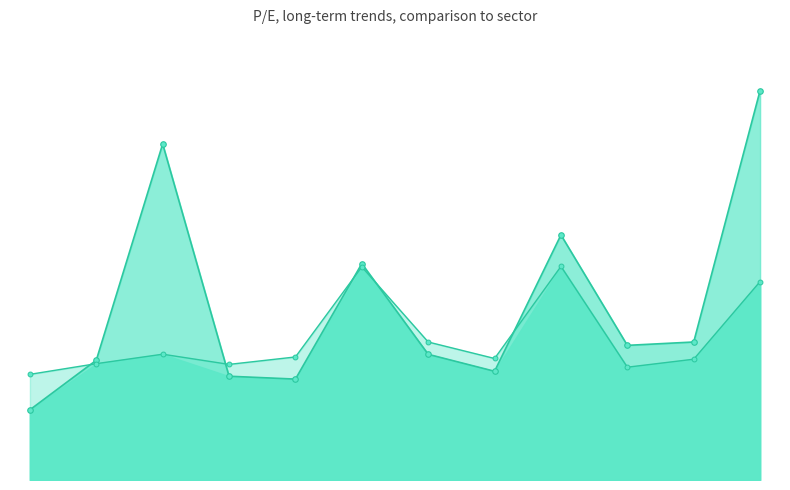

Does the chart display data point markers on the line(s)?

Yes